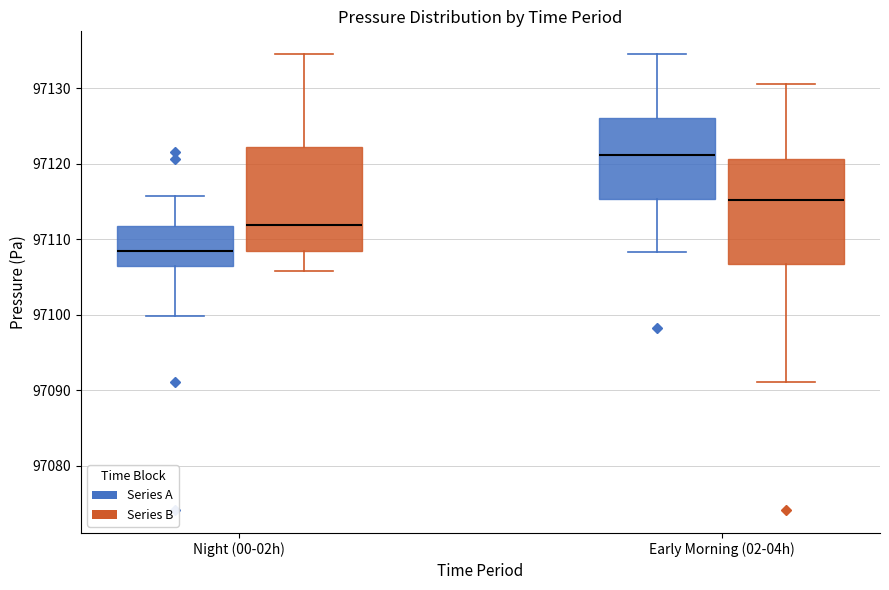

Reading left to right, transcribe this box plot: for each box, give where its median line is, the range the box spans, and where its two whiskers end, as read against the y-axis. The values are not printed on the chart, so give them approximately, as read against the axis.

Night (00-02h) (Series A): median 97108, box 97106 to 97112, whiskers 97100 to 97116
Night (00-02h) (Series B): median 97112, box 97108 to 97122, whiskers 97106 to 97135
Early Morning (02-04h) (Series A): median 97121, box 97115 to 97126, whiskers 97108 to 97135
Early Morning (02-04h) (Series B): median 97115, box 97107 to 97121, whiskers 97091 to 97131